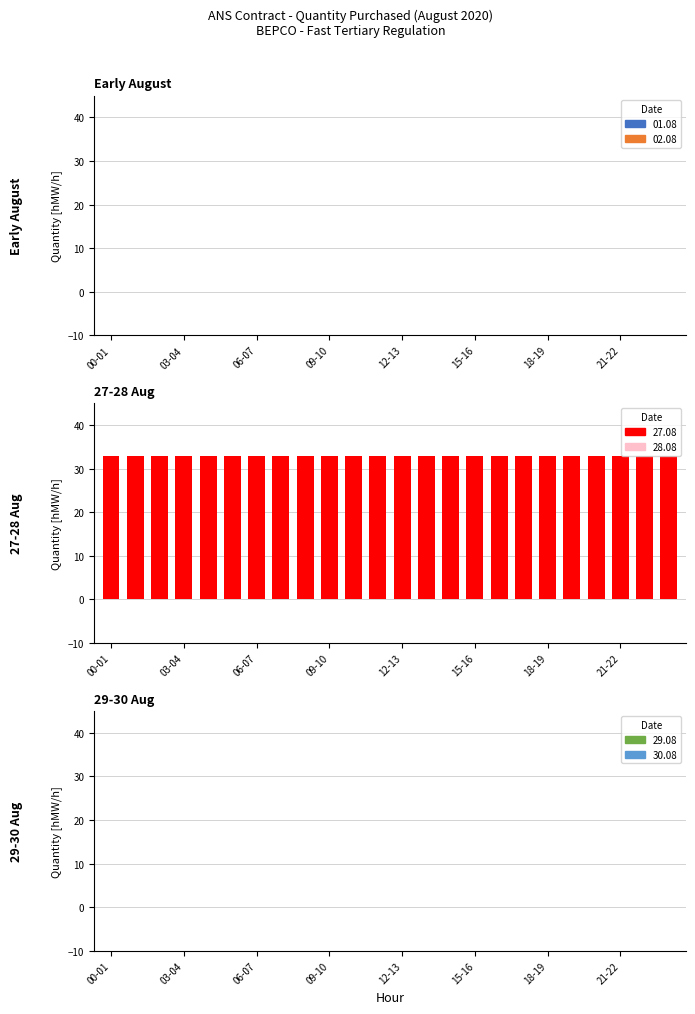

Which series has the largest total across all categories?

27.08